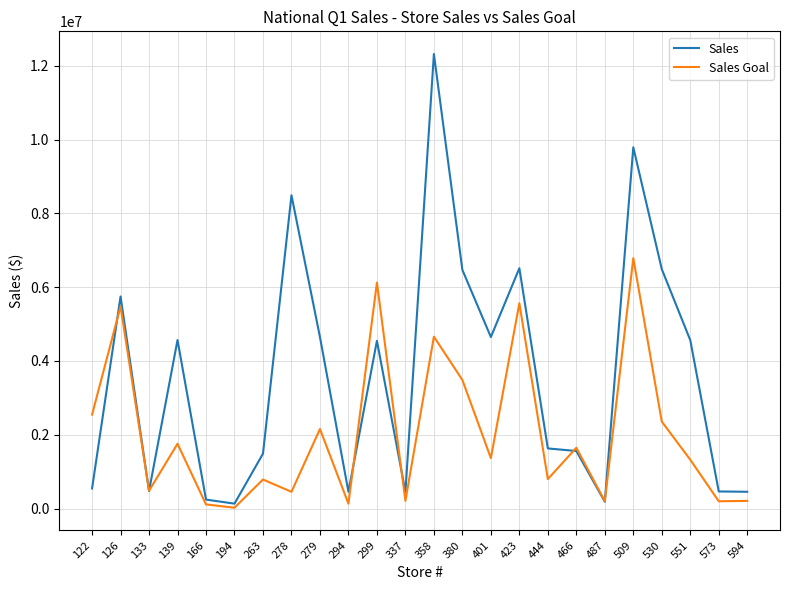

True or false: Sales has a value of 6513184 at 423.

True